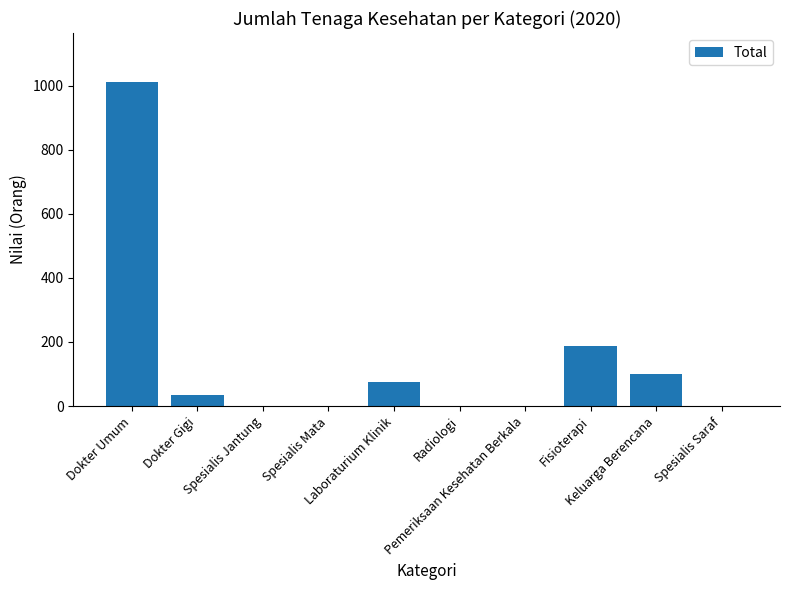

What is the sum of all values?

1408